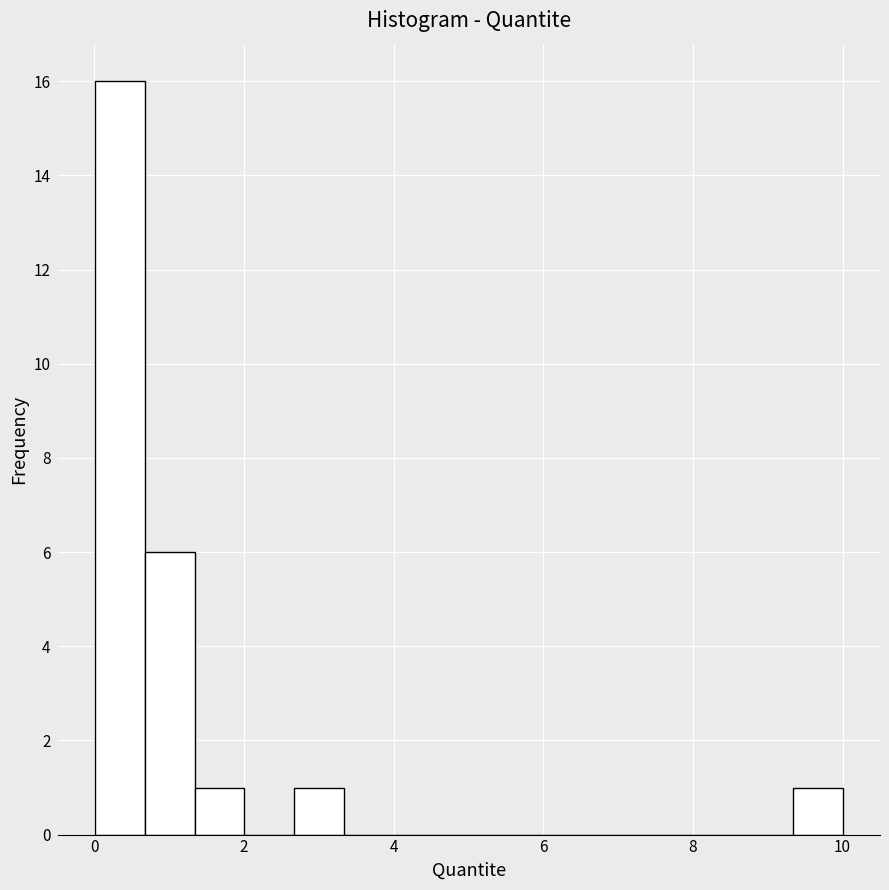

Around what value on the x-axis is the tallest bar? Give the approximate position of its centre, as read against the axis.

0.4